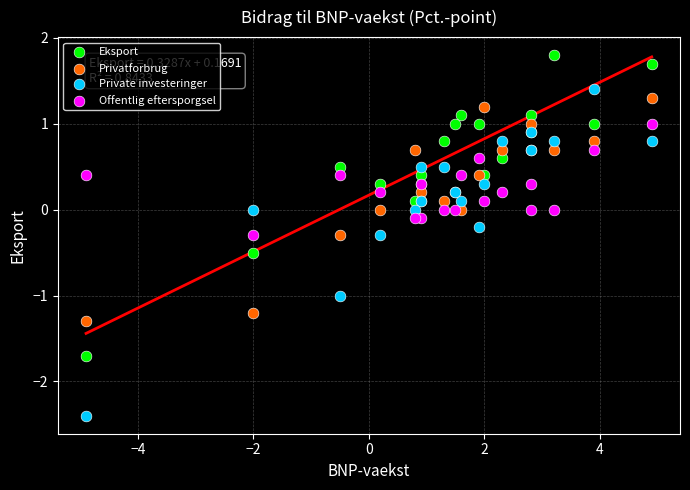

Which series reaches the minimum Y coordinate?

Private investeringer